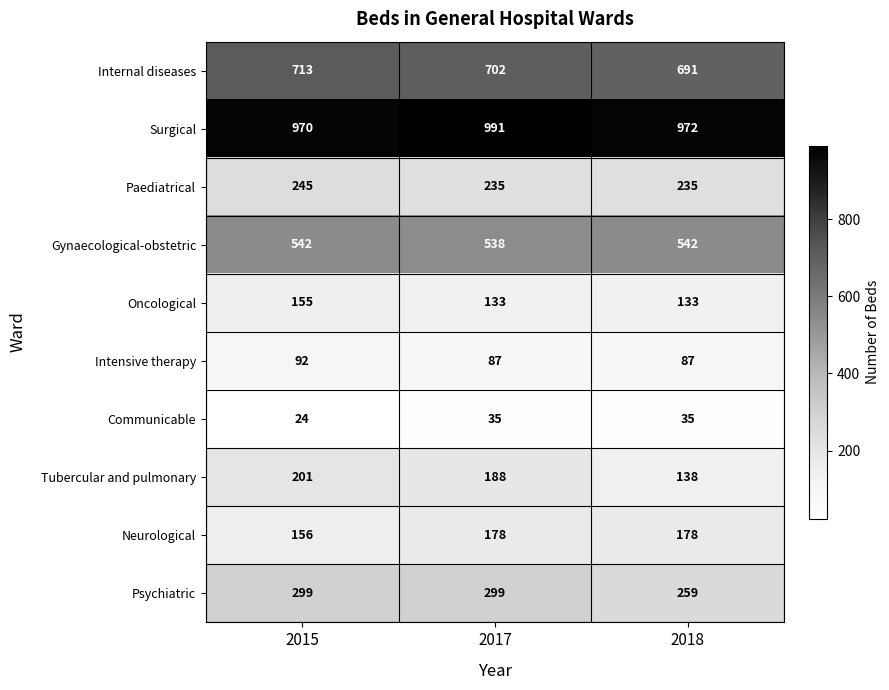

List the series in order of their peak value, lowest first.

Communicable, Intensive therapy, Oncological, Neurological, Tubercular and pulmonary, Paediatrical, Psychiatric, Gynaecological-obstetric, Internal diseases, Surgical